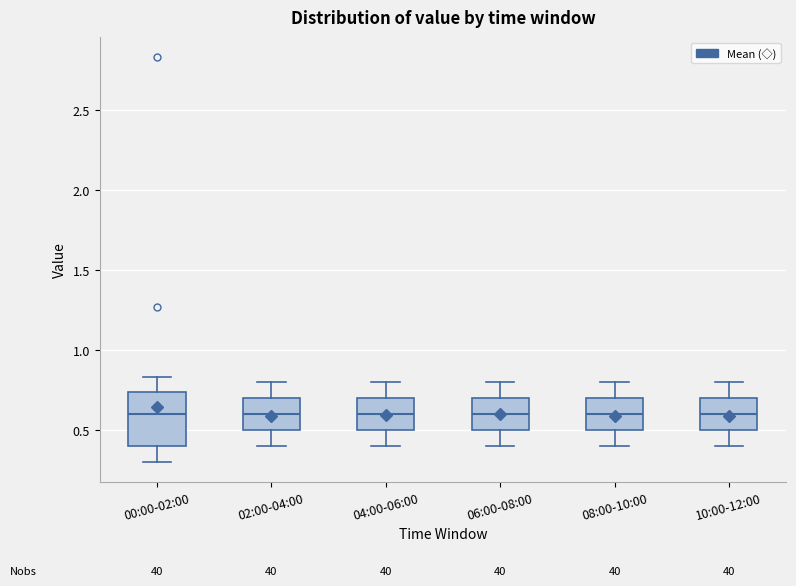

Comparing the boxes themselves (not the whiskers), which one is the tallest?

00:00-02:00